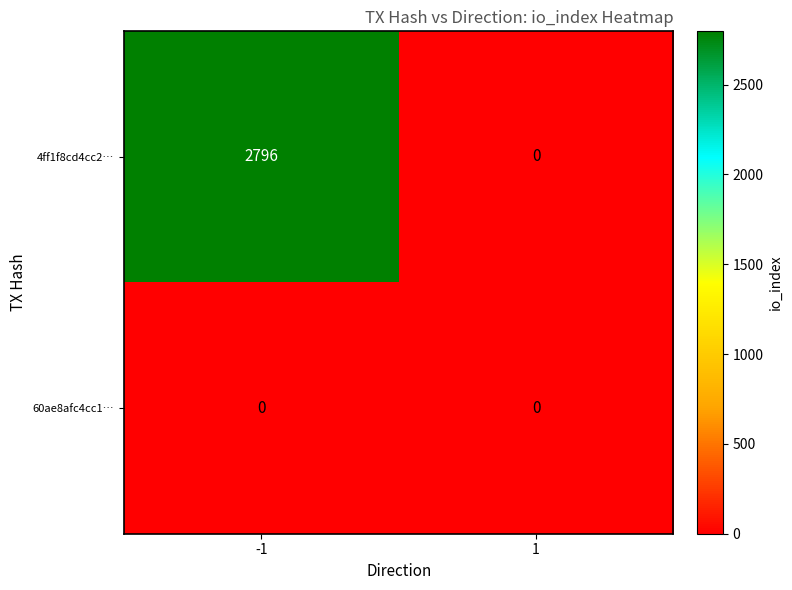

What is the sum of the 4ff1f8cd4cc2… values at 1 and -1?

2796